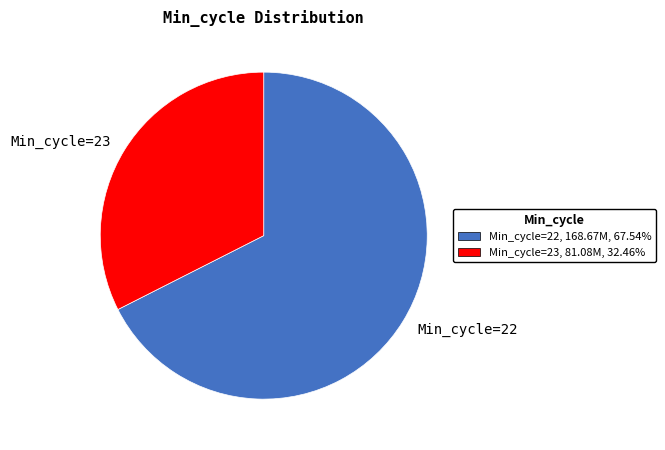

Which slice is the largest?

Min_cycle=22